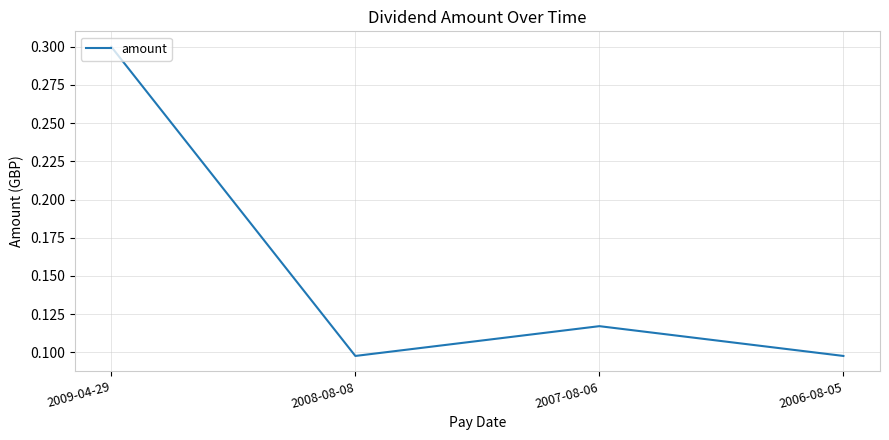

What is the maximum value shown in the chart?

0.3